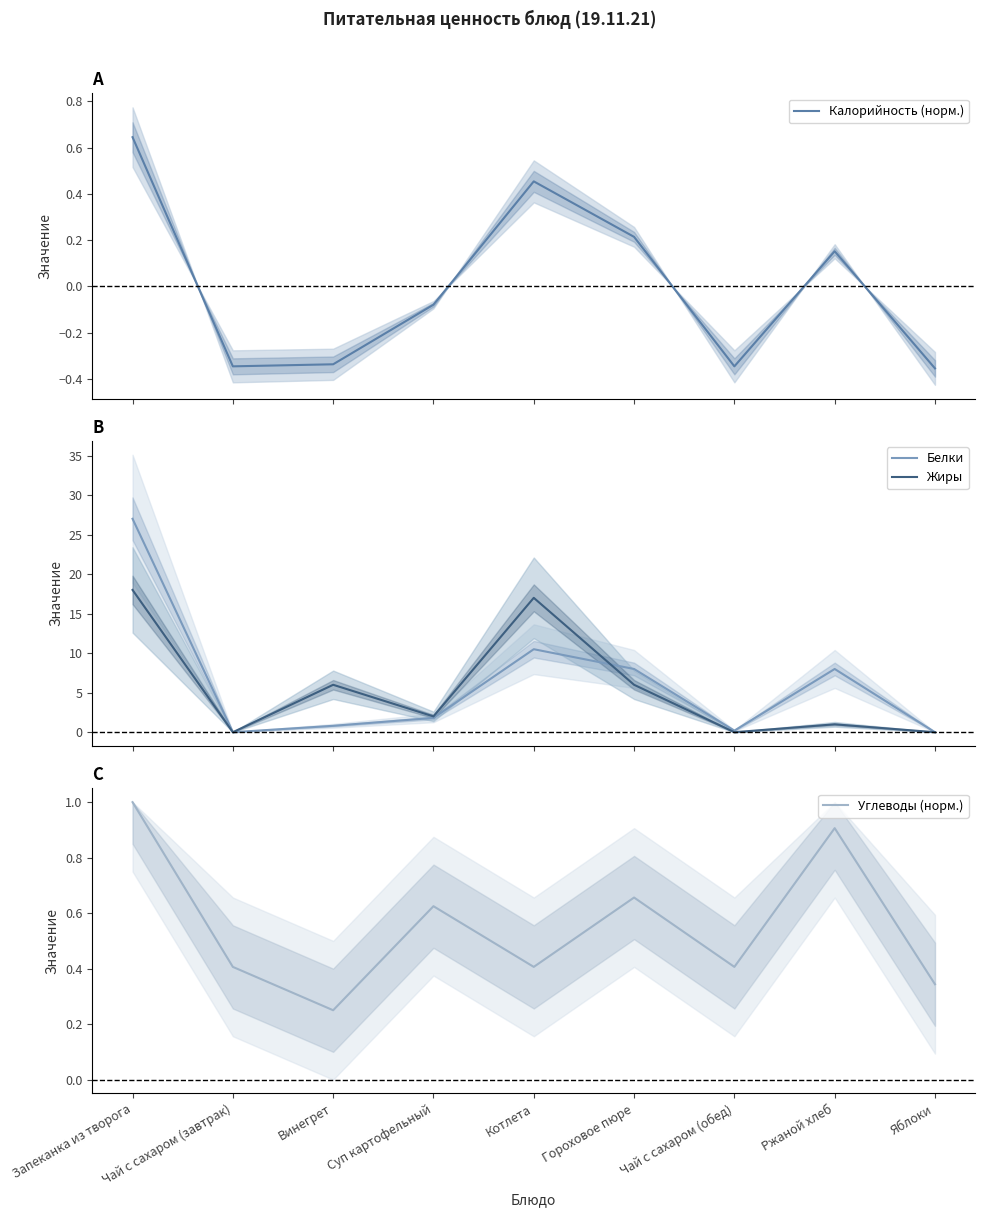

What is the spread (max minus min) of values at Котлета?

16.6